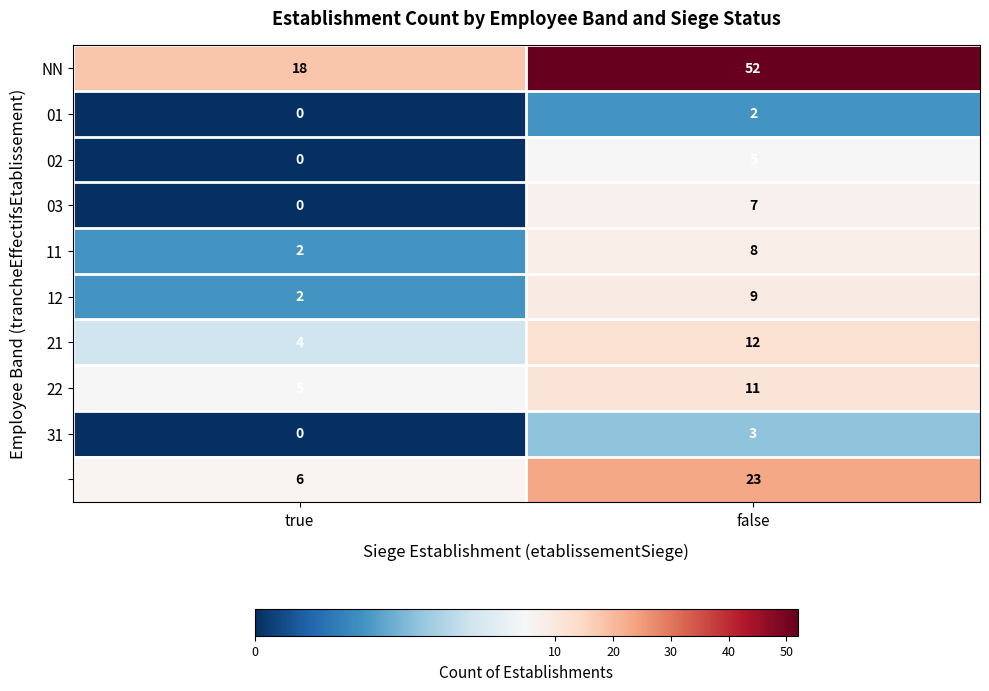

What is the total value across all series at false?

132